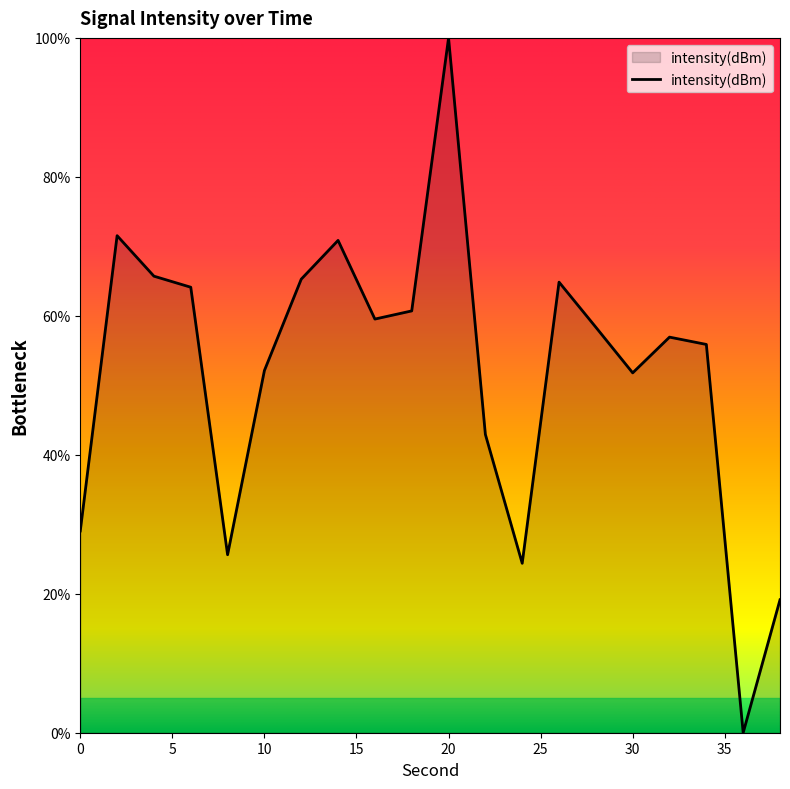

What is the greatest value displayed?

100.0